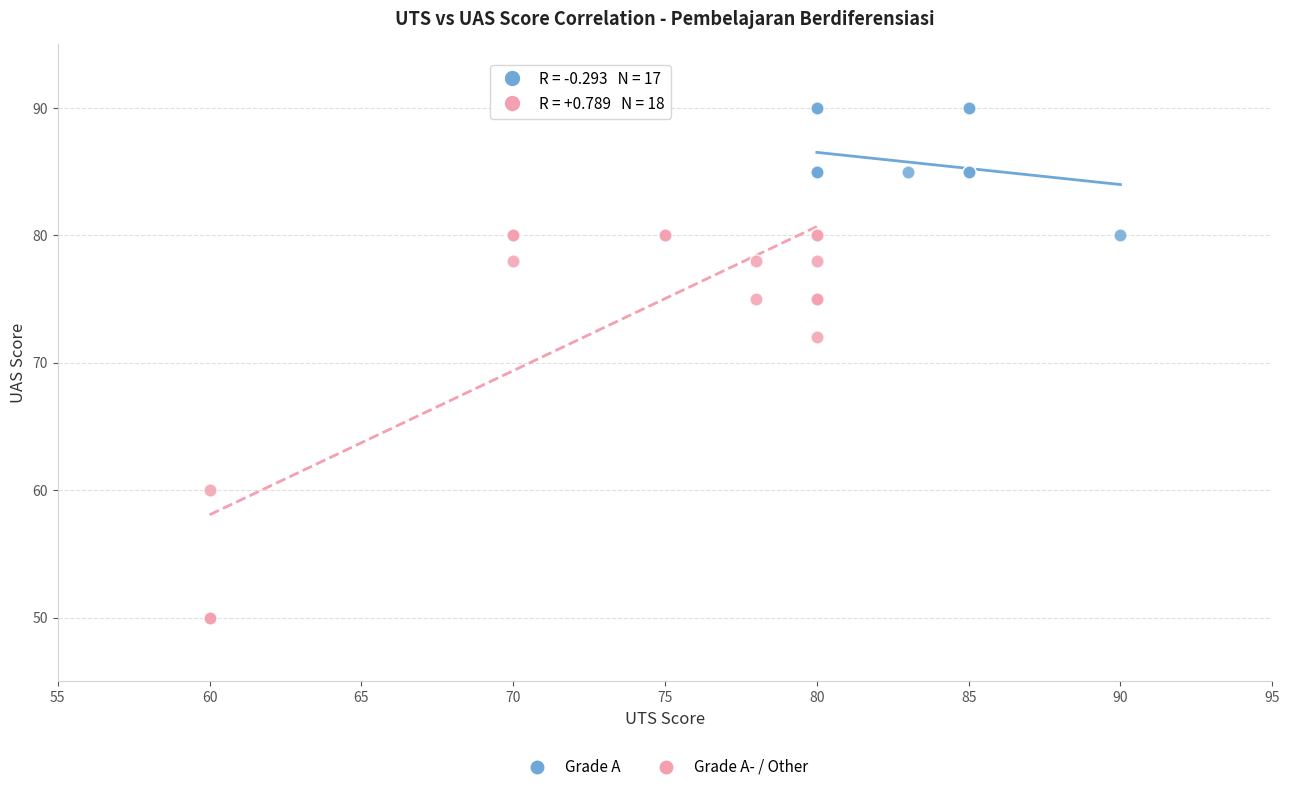

Which series contains the highest Y value?

Grade A